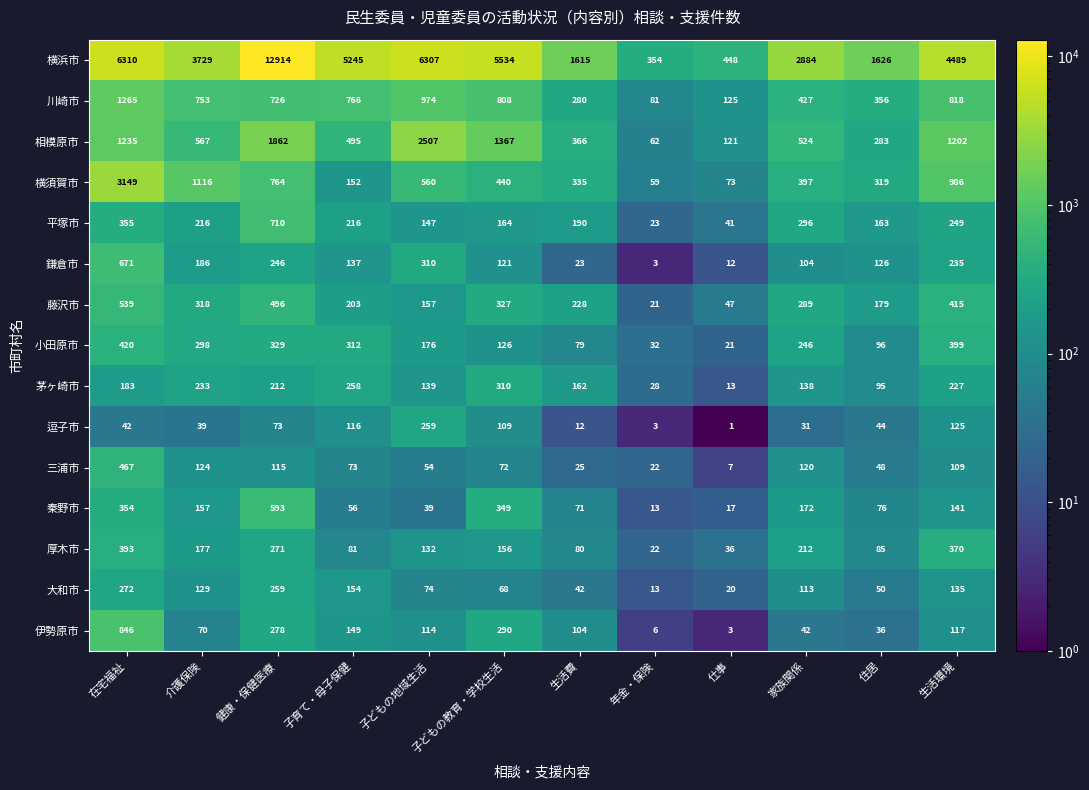

How many values in the 秦野市 series are below 141?

6